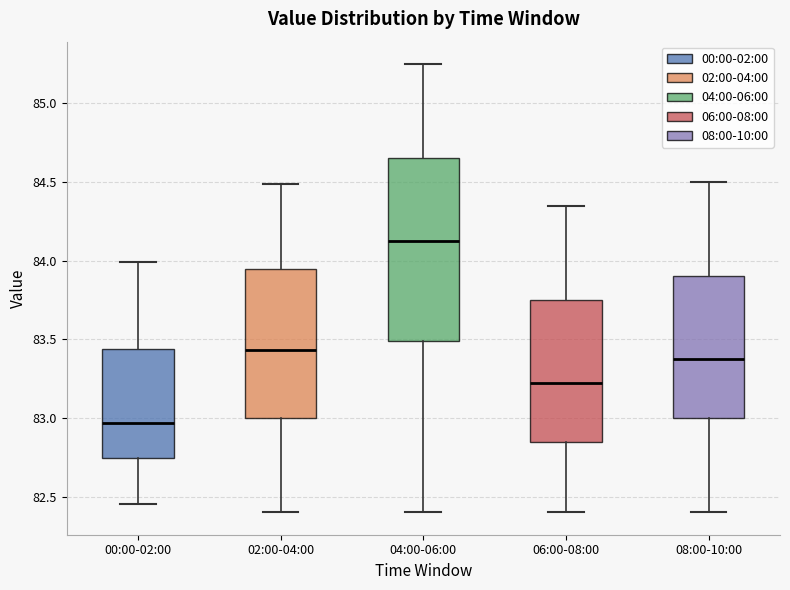

Where is the lower edge of the box for 00:00-02:00 on the y-axis? The values are not printed on the chart, so give them approximately, as read against the axis.

82.75